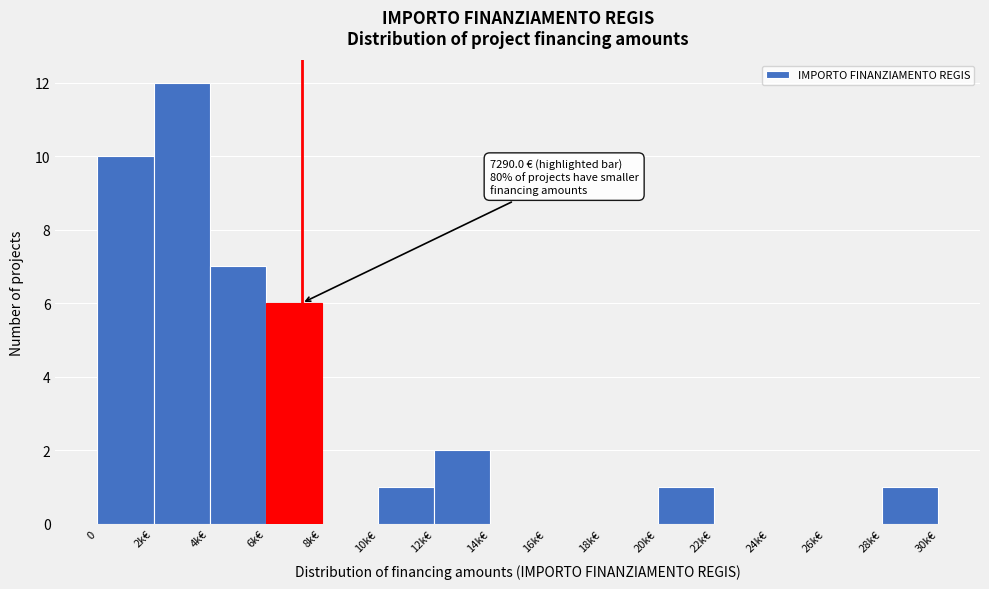

Reading right to left, extract all data points from this chart.

28k€=1	26k€=0	24k€=0	22k€=0	20k€=1	18k€=0	16k€=0	14k€=0	12k€=2	10k€=1	8k€=0	6k€=6	4k€=7	2k€=12	0=10